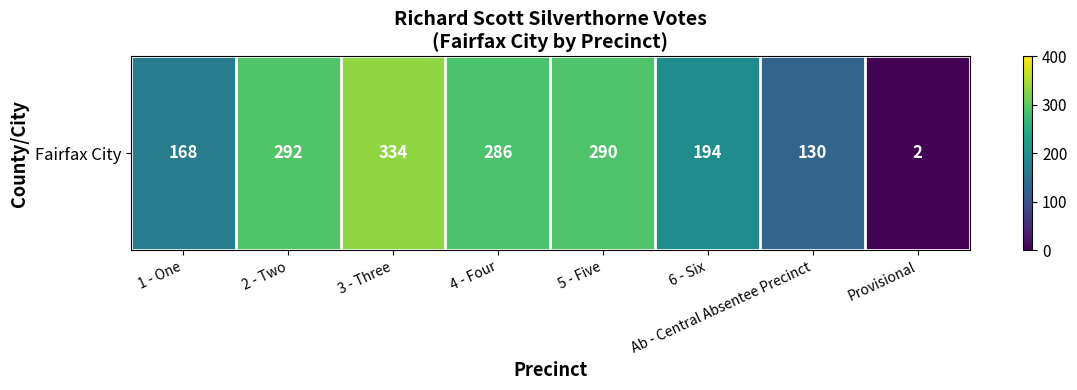

List the labels in order of value, largest first.

3 - Three, 2 - Two, 5 - Five, 4 - Four, 6 - Six, 1 - One, Ab - Central Absentee Precinct, Provisional